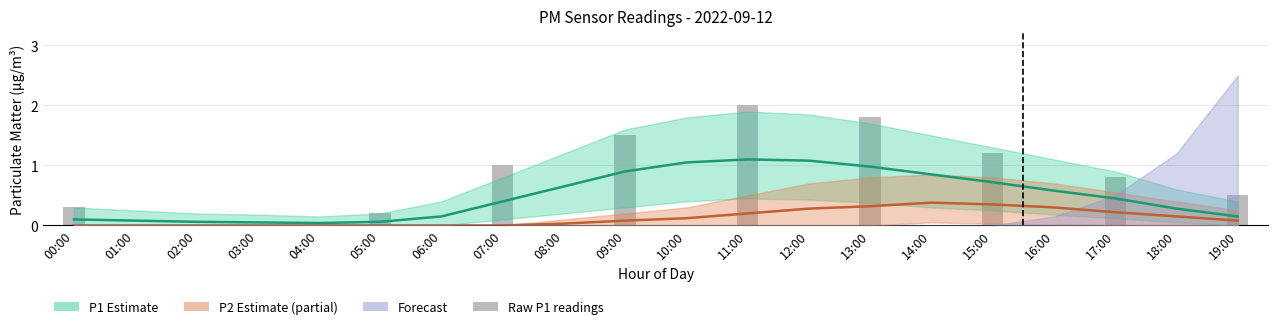

Rank the categories by value from highest to lowest.

11:00, 13:00, 09:00, 15:00, 07:00, 17:00, 19:00, 00:00, 05:00, 01:00, 02:00, 03:00, 04:00, 06:00, 08:00, 10:00, 12:00, 14:00, 16:00, 18:00